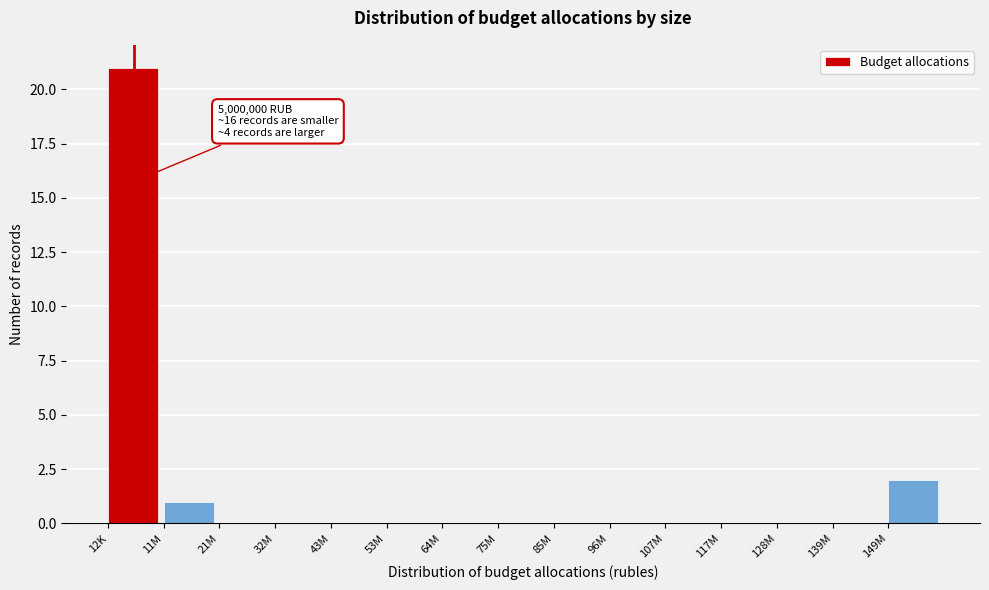

Reading left to right, what are all the values shown in this chart?

12K=21	11M=1	21M=0	32M=0	43M=0	53M=0	64M=0	75M=0	85M=0	96M=0	107M=0	117M=0	128M=0	139M=0	149M=2